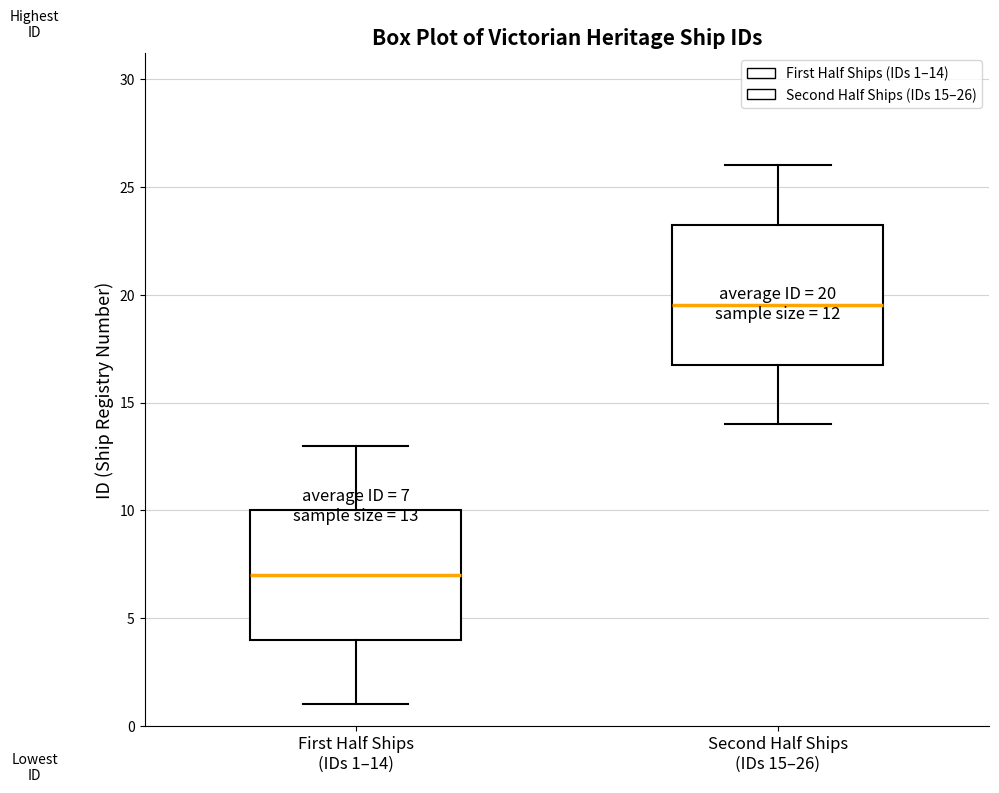

Which box has the highest median line?

Second Half Ships (IDs 15–26)